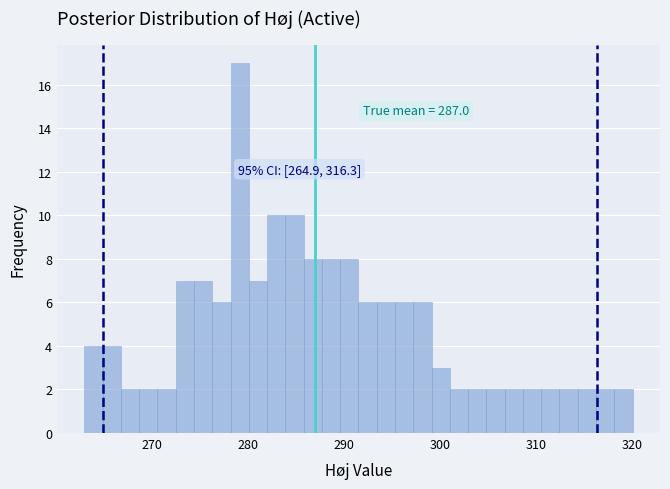

Around what value on the x-axis is the tallest bar? Give the approximate position of its centre, as read against the axis.

279